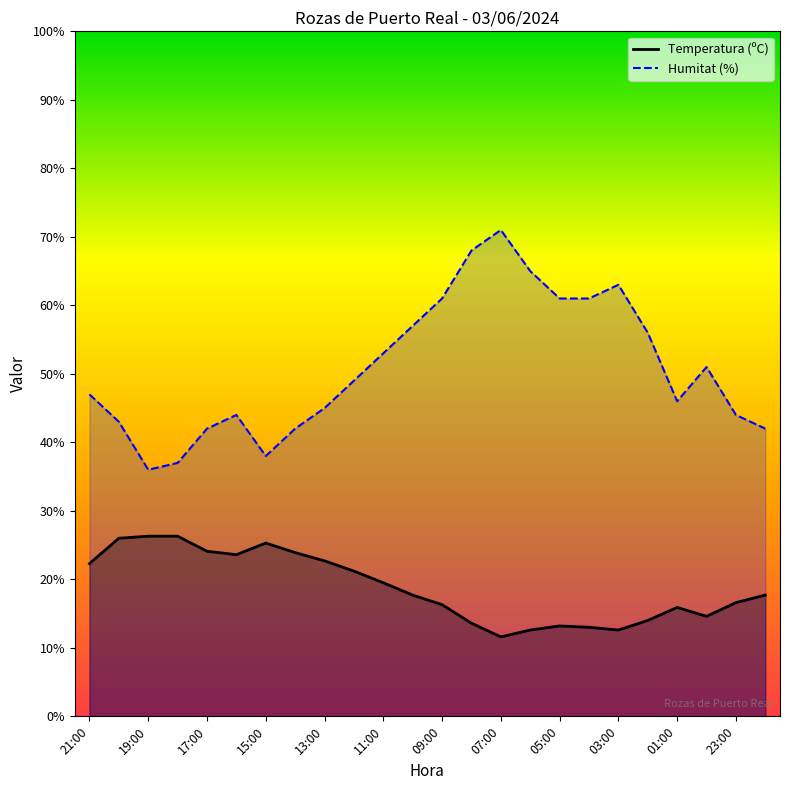

At which category does the chart reach its peak across all series?

07:00